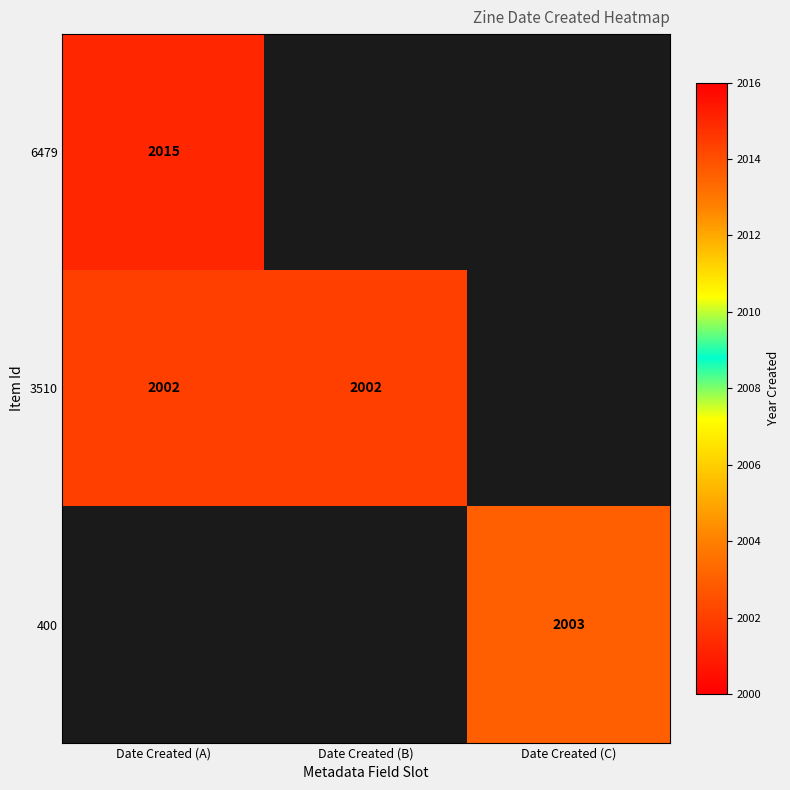

The 6479 series shows 3556 at Date Created (A). True or false?

False